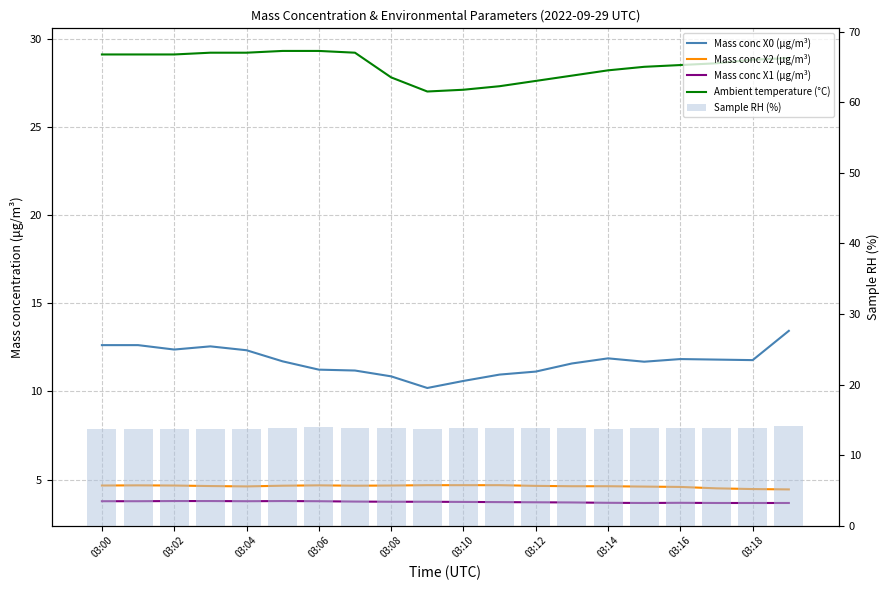

Count the number of data series in this chart.

5